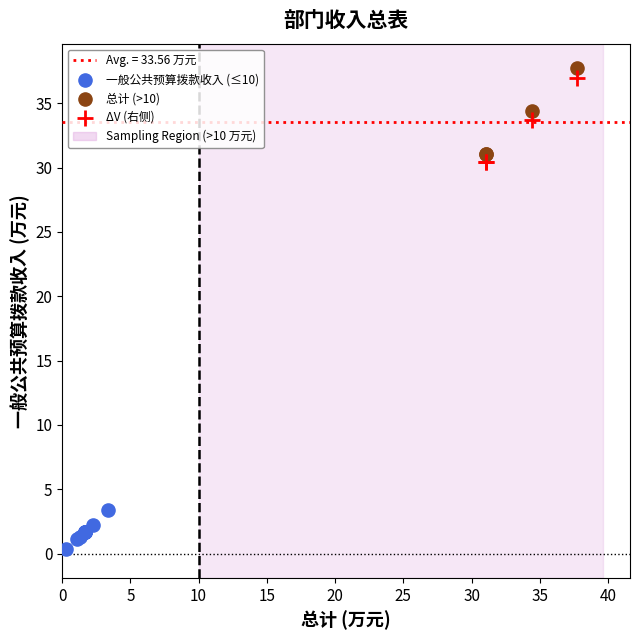

Which series has the widest spread of Y values?

总计 (>10)